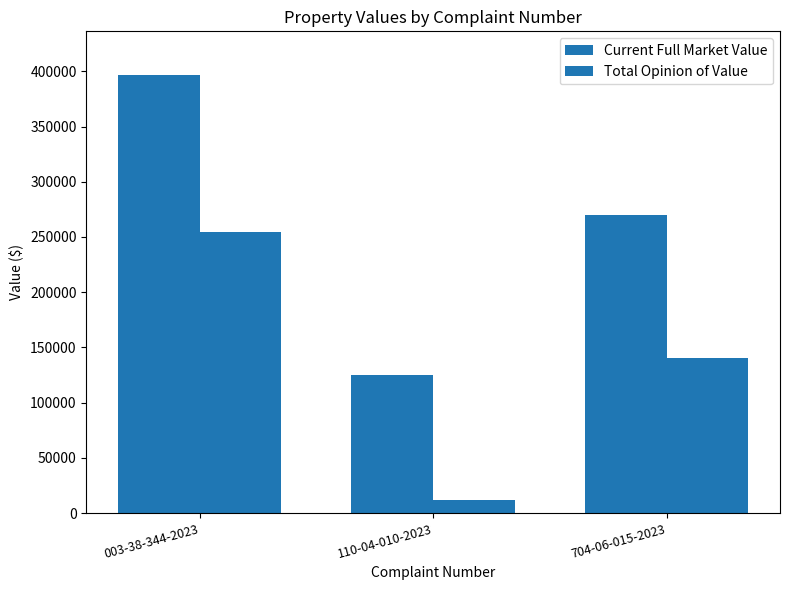

How many Total Opinion of Value values are between 12000 and 254800?

3